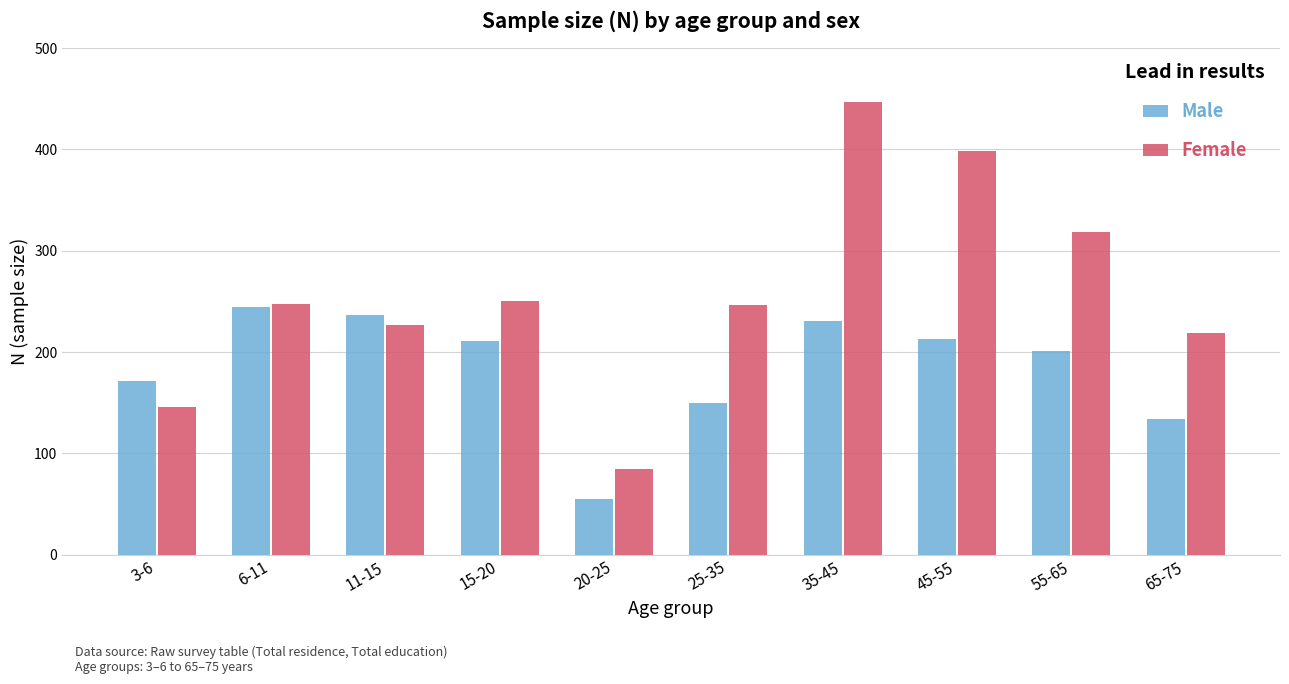

Which series has the largest total across all categories?

Female